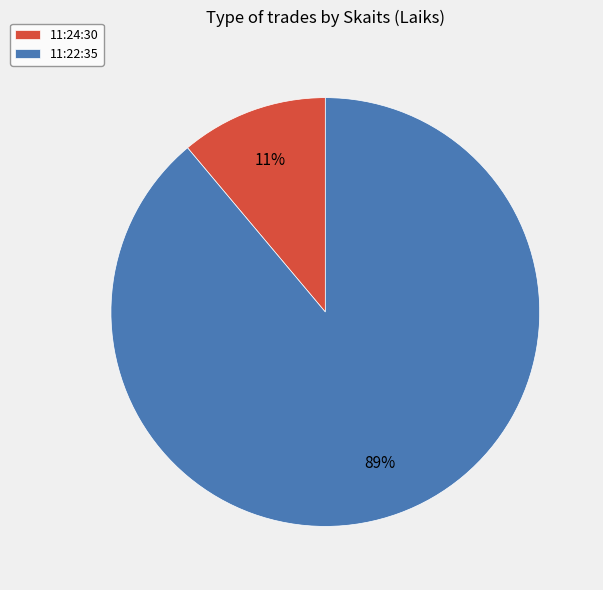

To the nearest percent, what percentage of the pie is 11:22:35?

89%